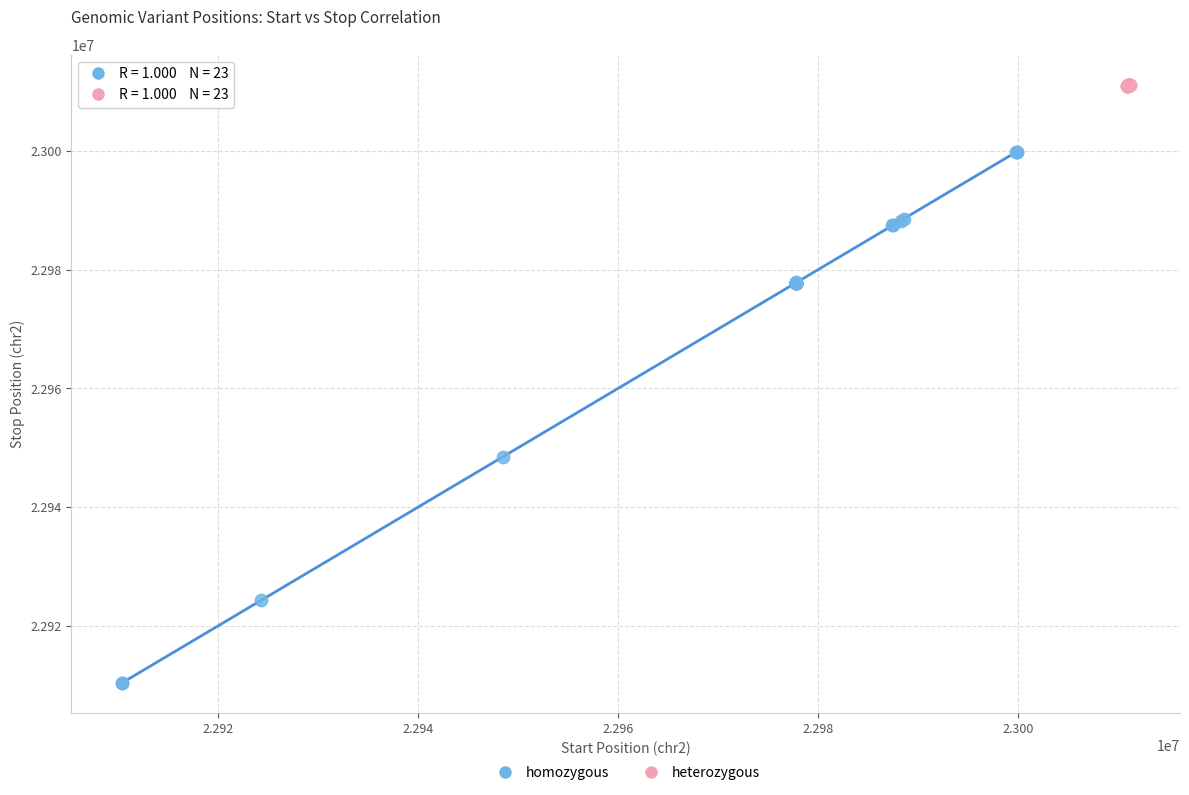

Which series has the largest Y range (max minus min)?

homozygous